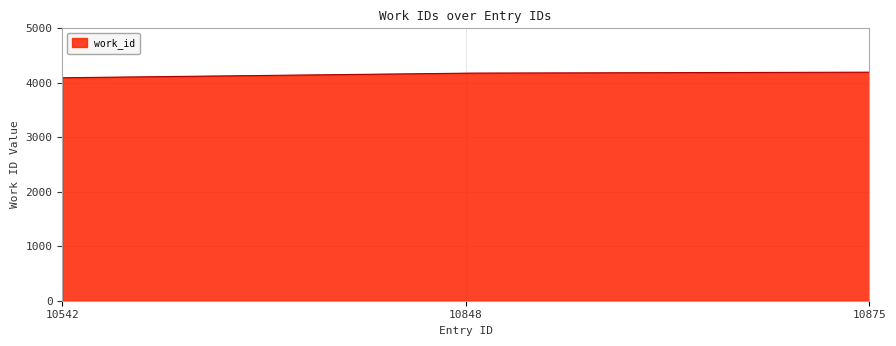

What is the smallest value displayed?

4093.0